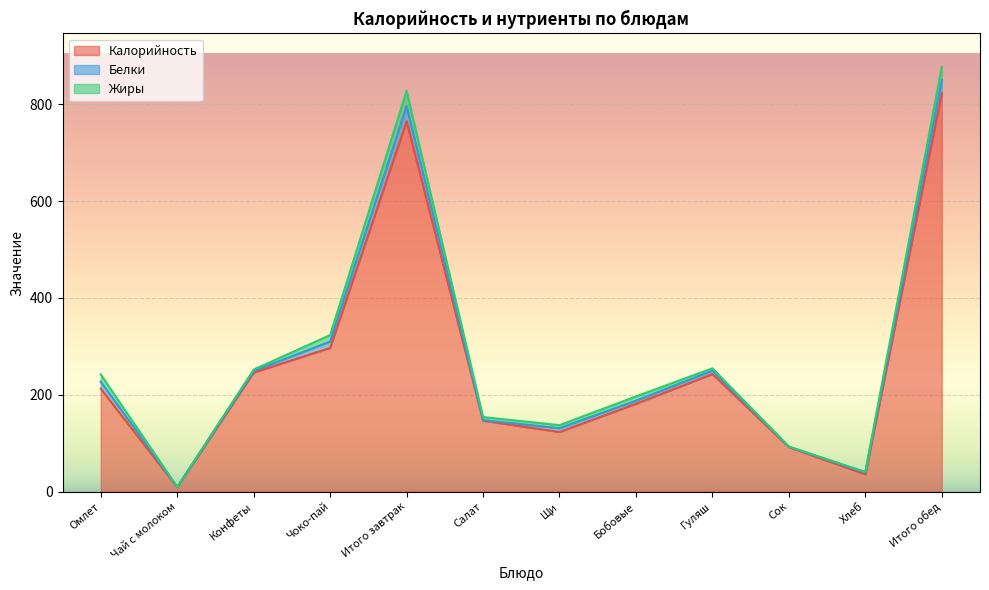

True or false: Жиры has a value of 15.1 at Омлет.

True